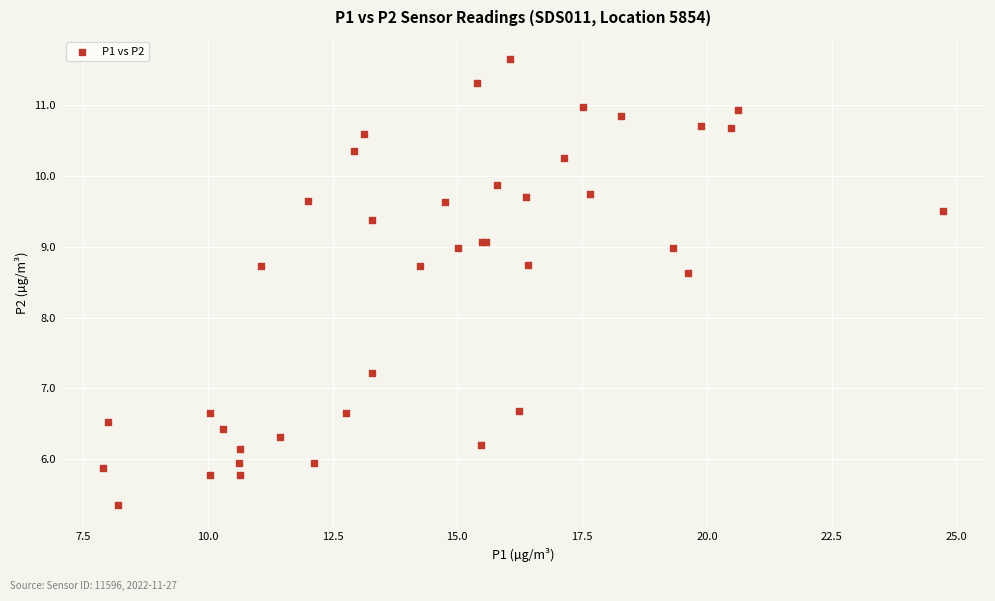

What Y value in the scatter plot is closest to 8?

8.6